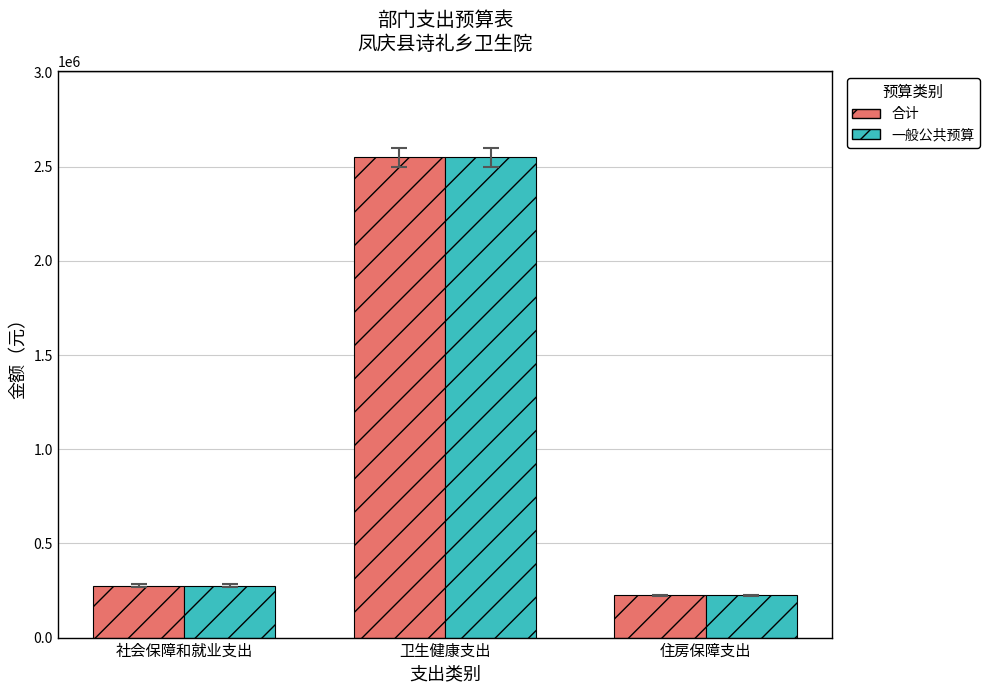

What is the smallest value displayed?

223785.0